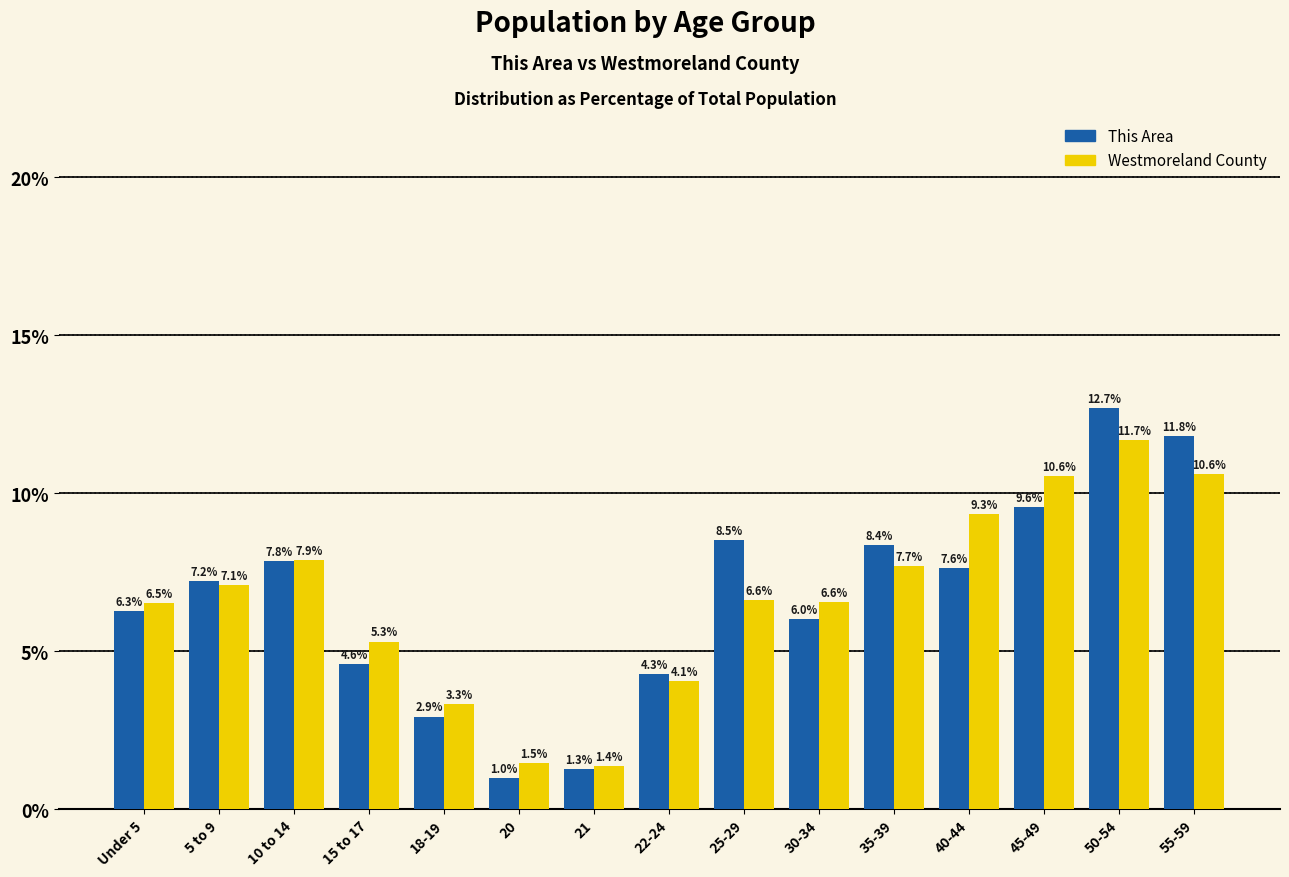

What is the value of the Westmoreland County bar at the 15th from the left?

10.6